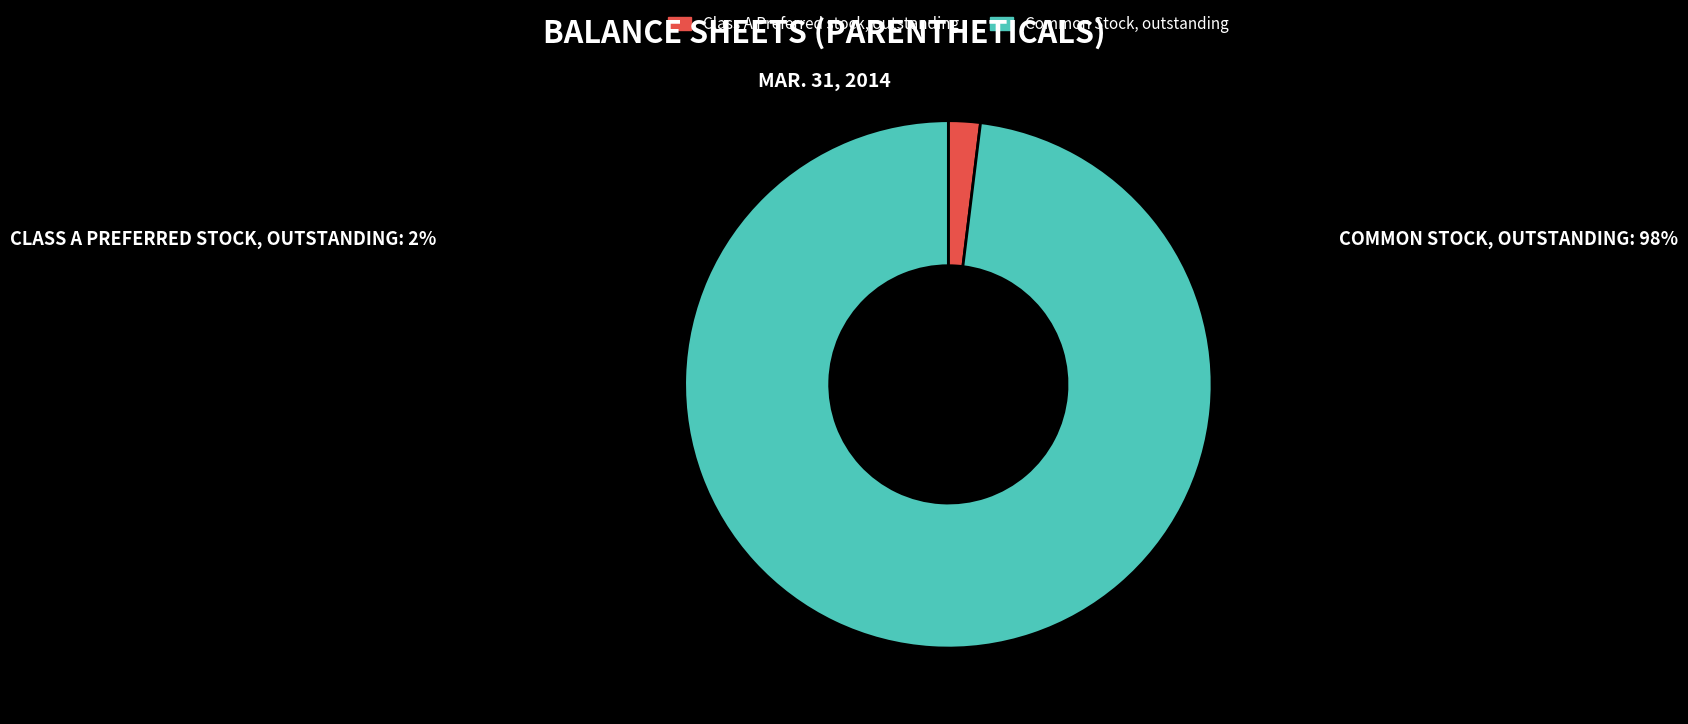

Which slice is the smallest?

Class A Preferred stock, outstanding